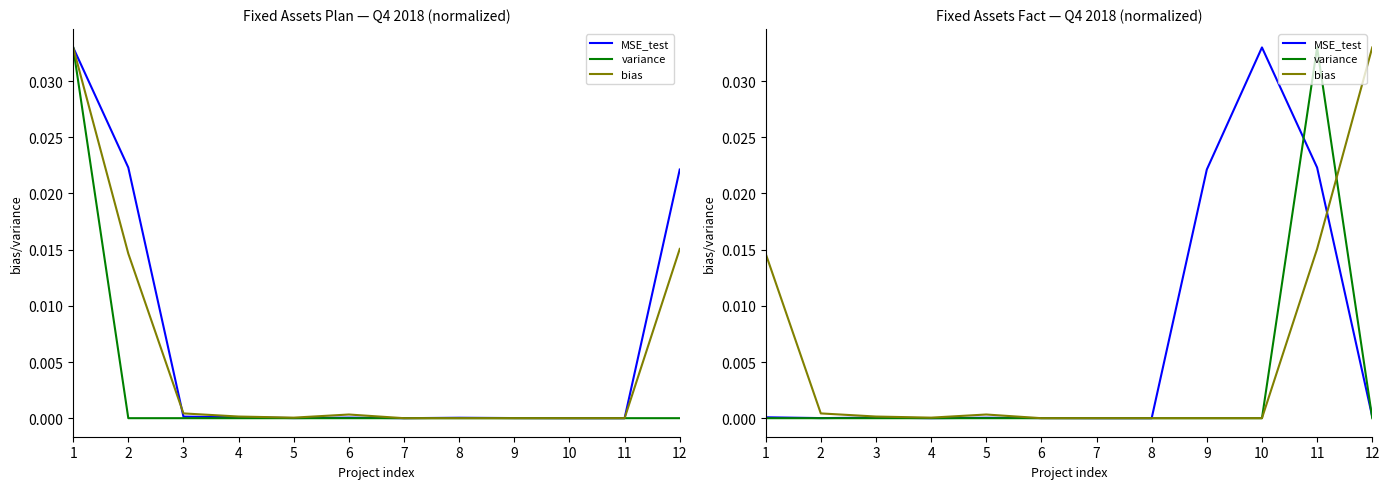

How many data points does each series have?

12